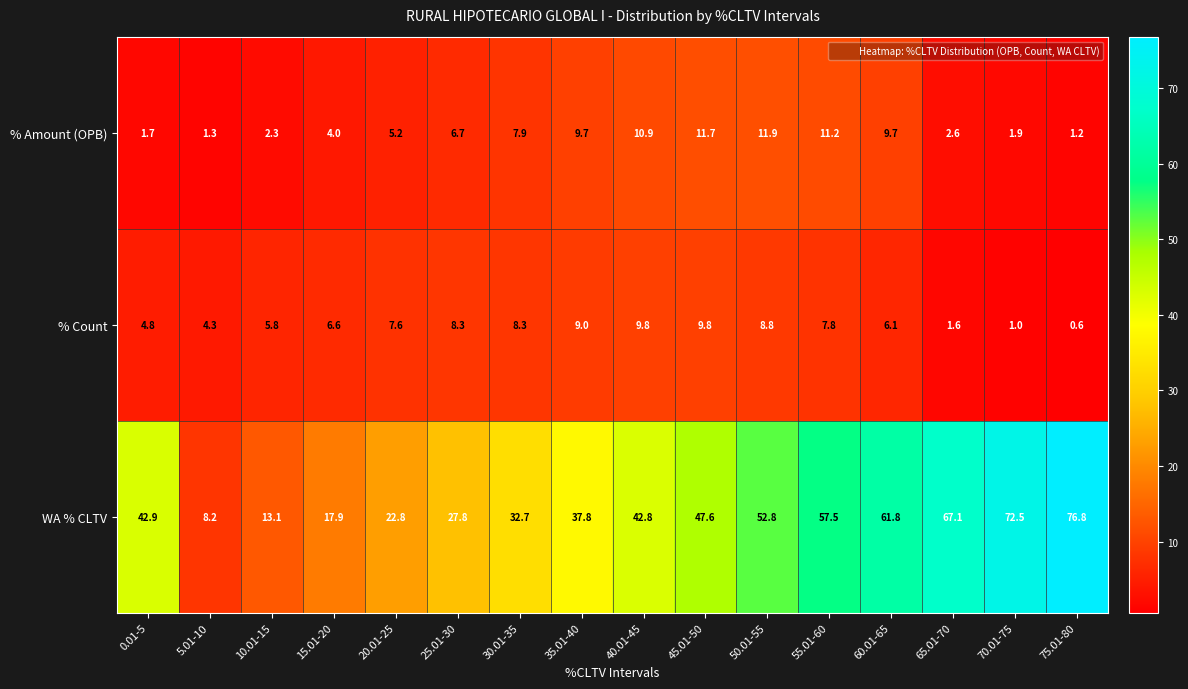

Which category has the lowest value in the WA % CLTV series?

5.01-10